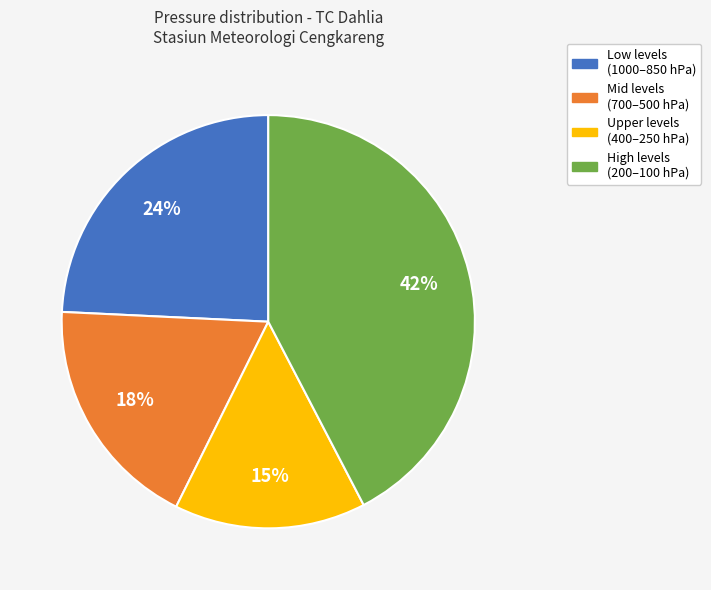

To the nearest percent, what is the difference between the largest and smallest slice percentages?

27%